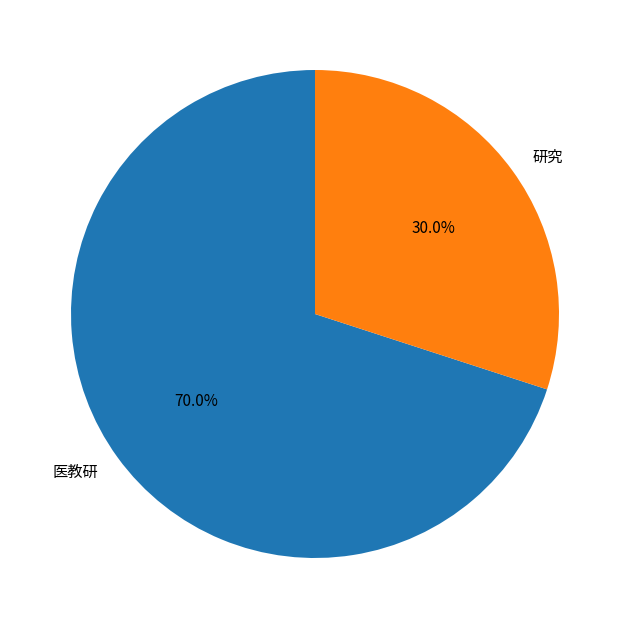

How many slices are in this pie chart?

2